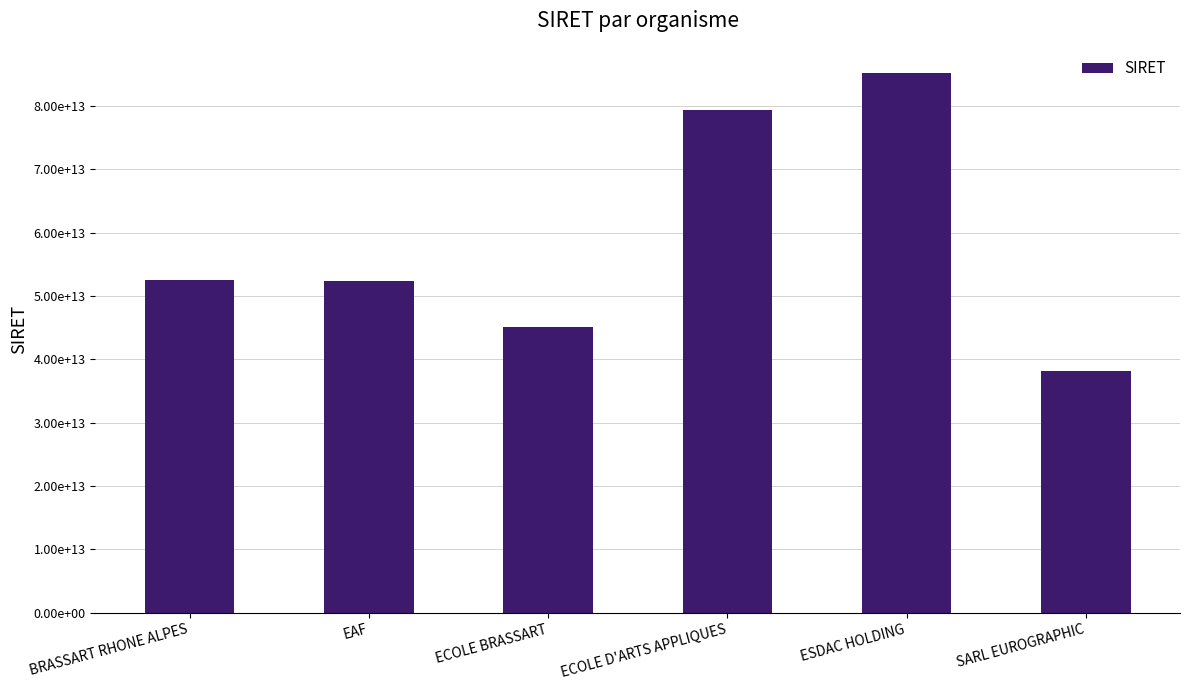

What is the difference between the maximum and minimum values?

46989469699942